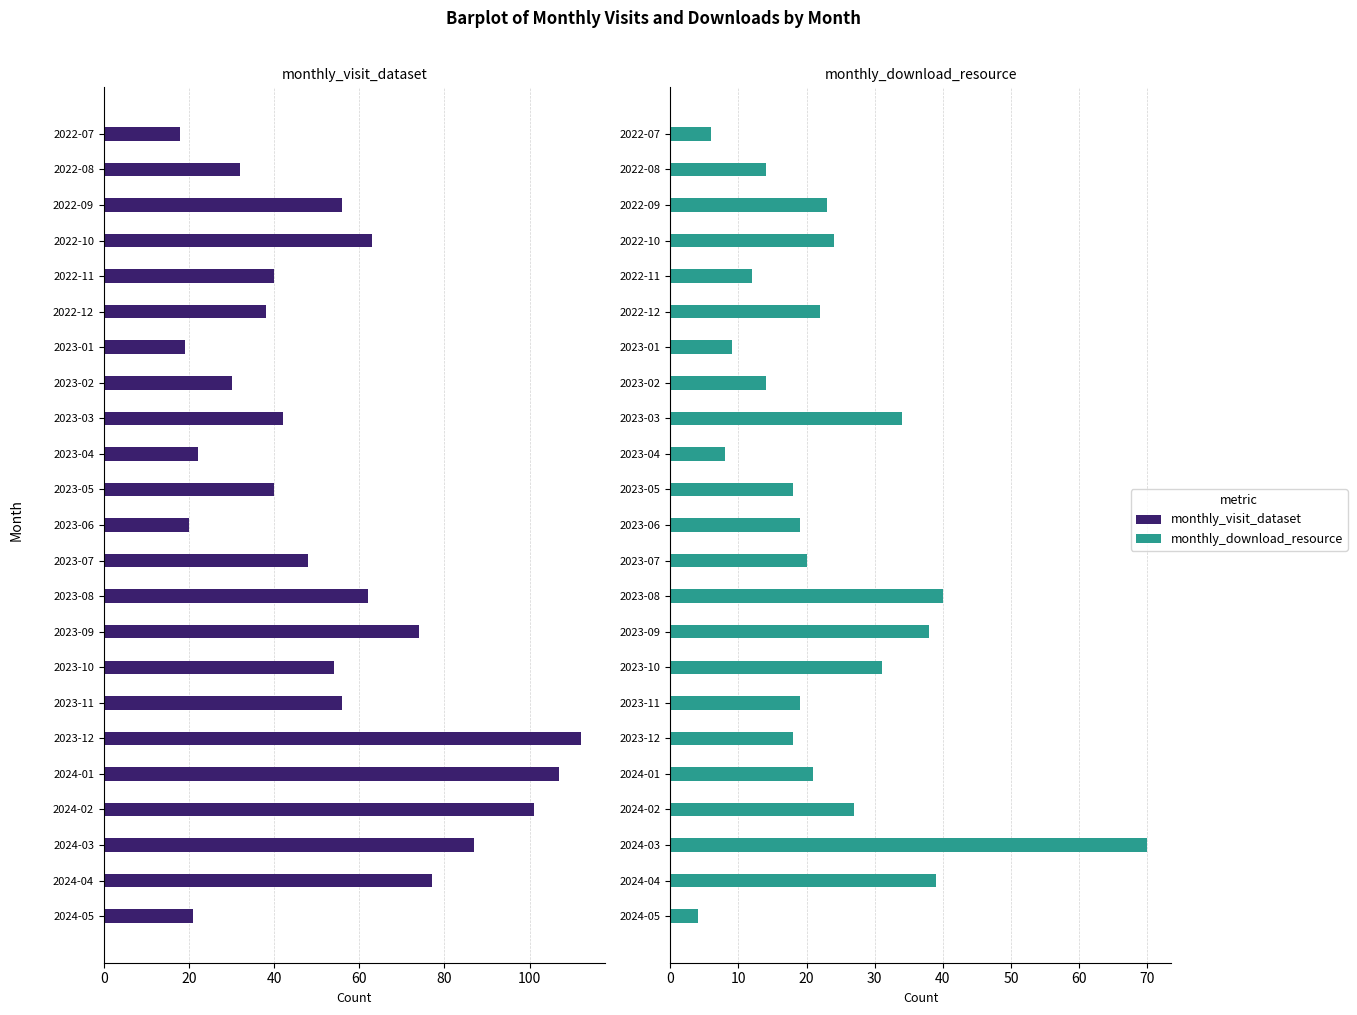

Is it true that monthly_download_resource equals 40 at 2023-08?

True